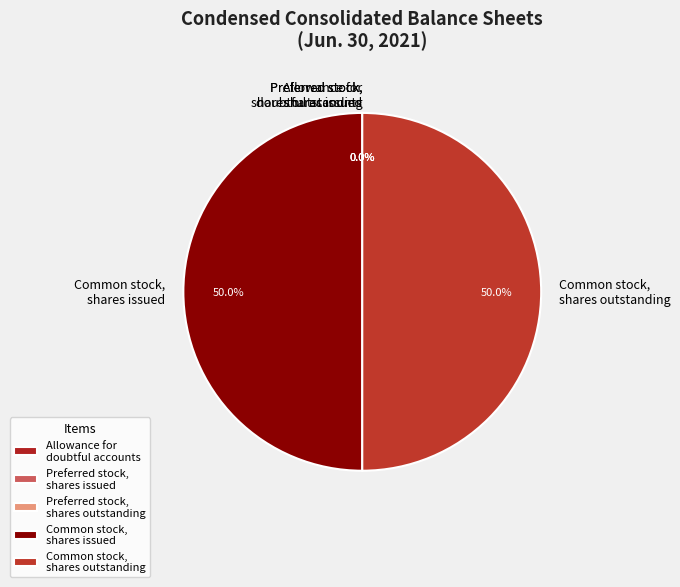

To the nearest percent, what is the average slice percentage?

20%